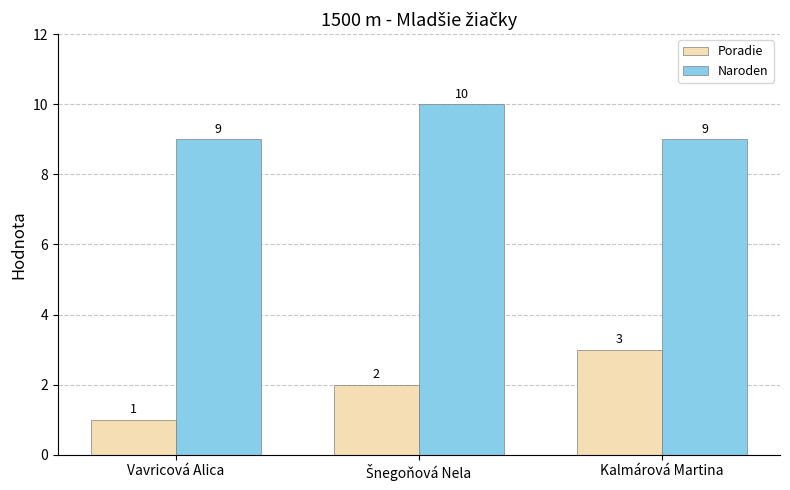

What is the spread (max minus min) of values at Kalmárová Martina?

6